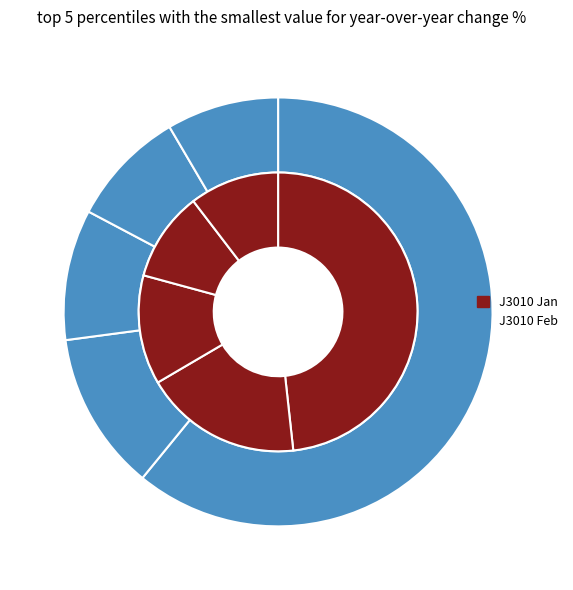

Which series has the largest range (max minus min)?

Feb